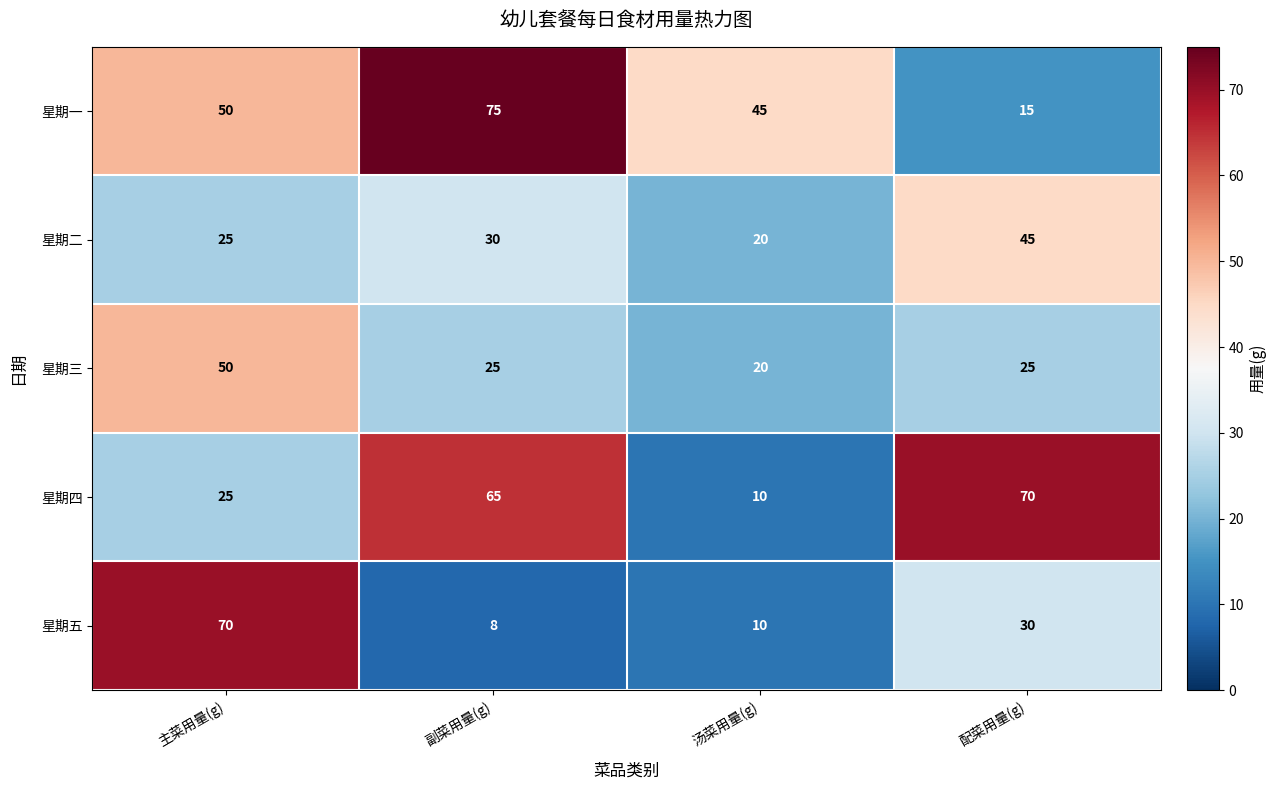

How many values in the 星期一 series are below 50?

2